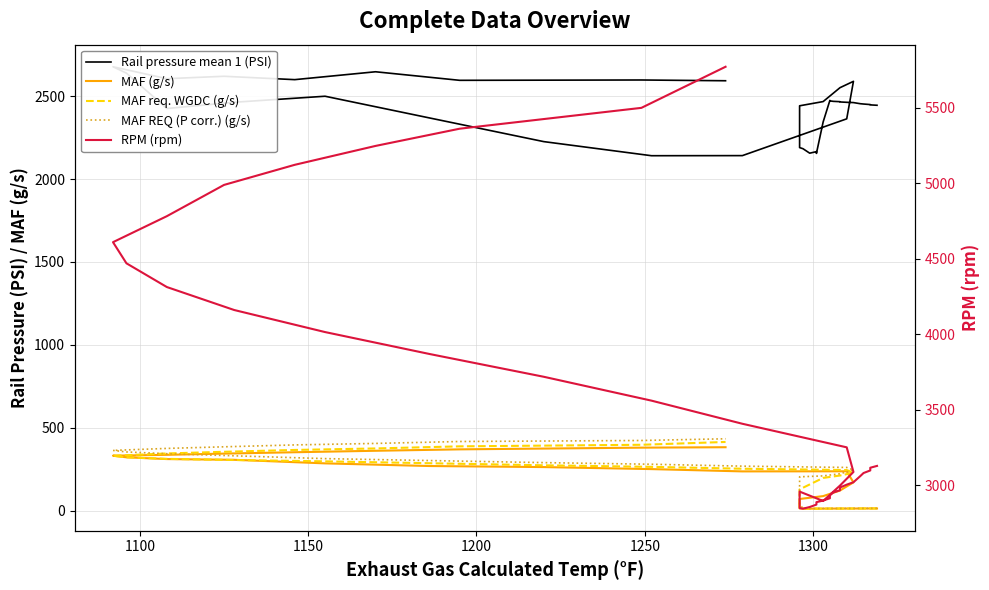

What is the difference between the maximum and minimum values in the MAF REQ (P corr.) (g/s) series?

420.8